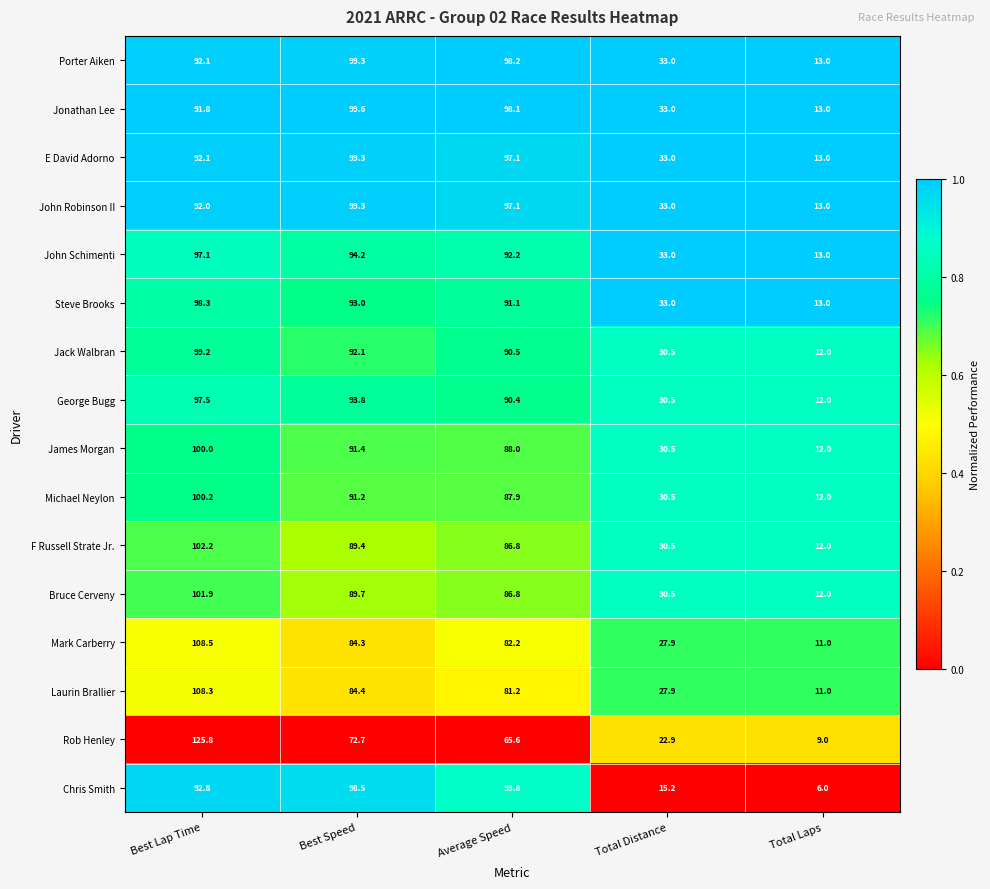

What is the difference between the maximum and minimum values in the Rob Henley series?

116.8